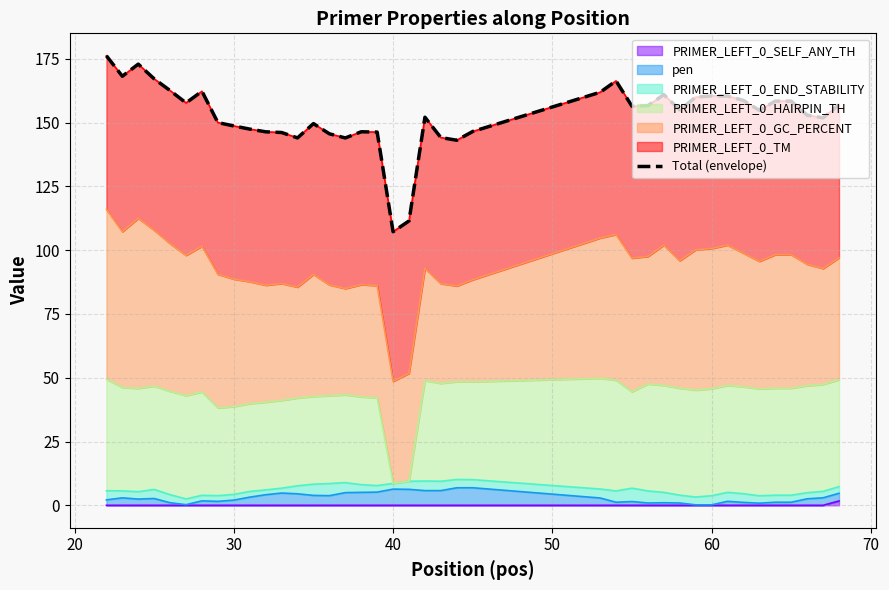

Does the chart have visible grid lines?

Yes